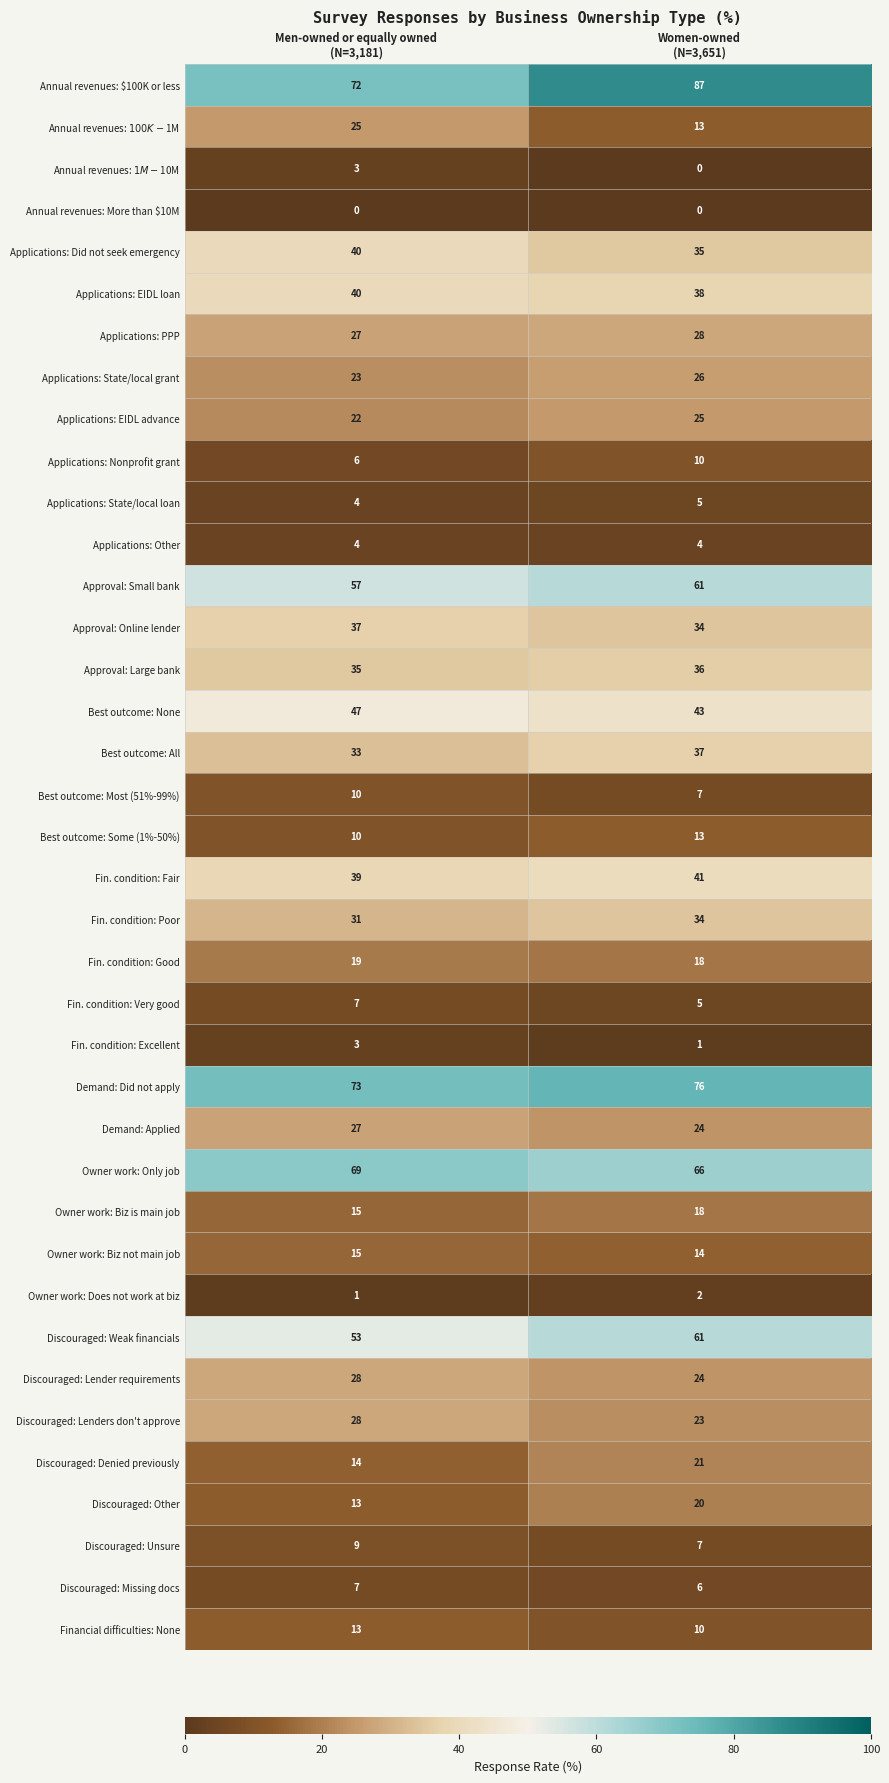

What is the difference between the maximum and minimum values in the Approval: Online lender series?

3